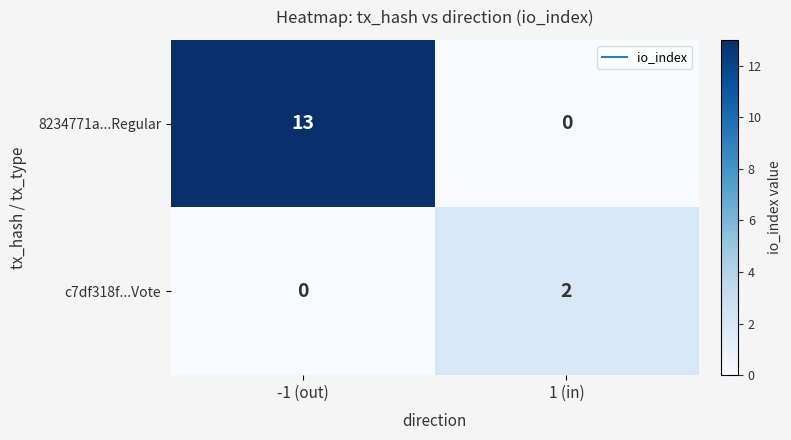

What is the highest value of the 8234771a...Regular series?

13